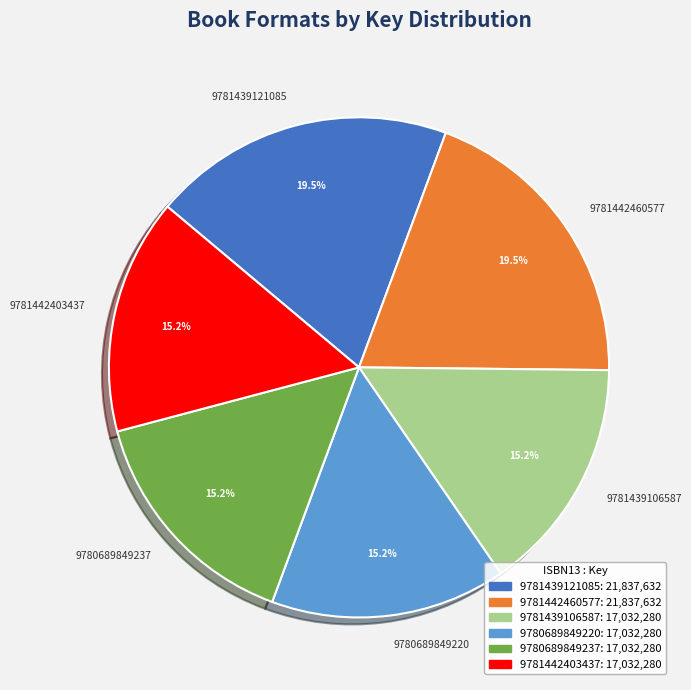

Approximately how many times larger is the value at 9780689849220 compared to 9781442403437?

1.0